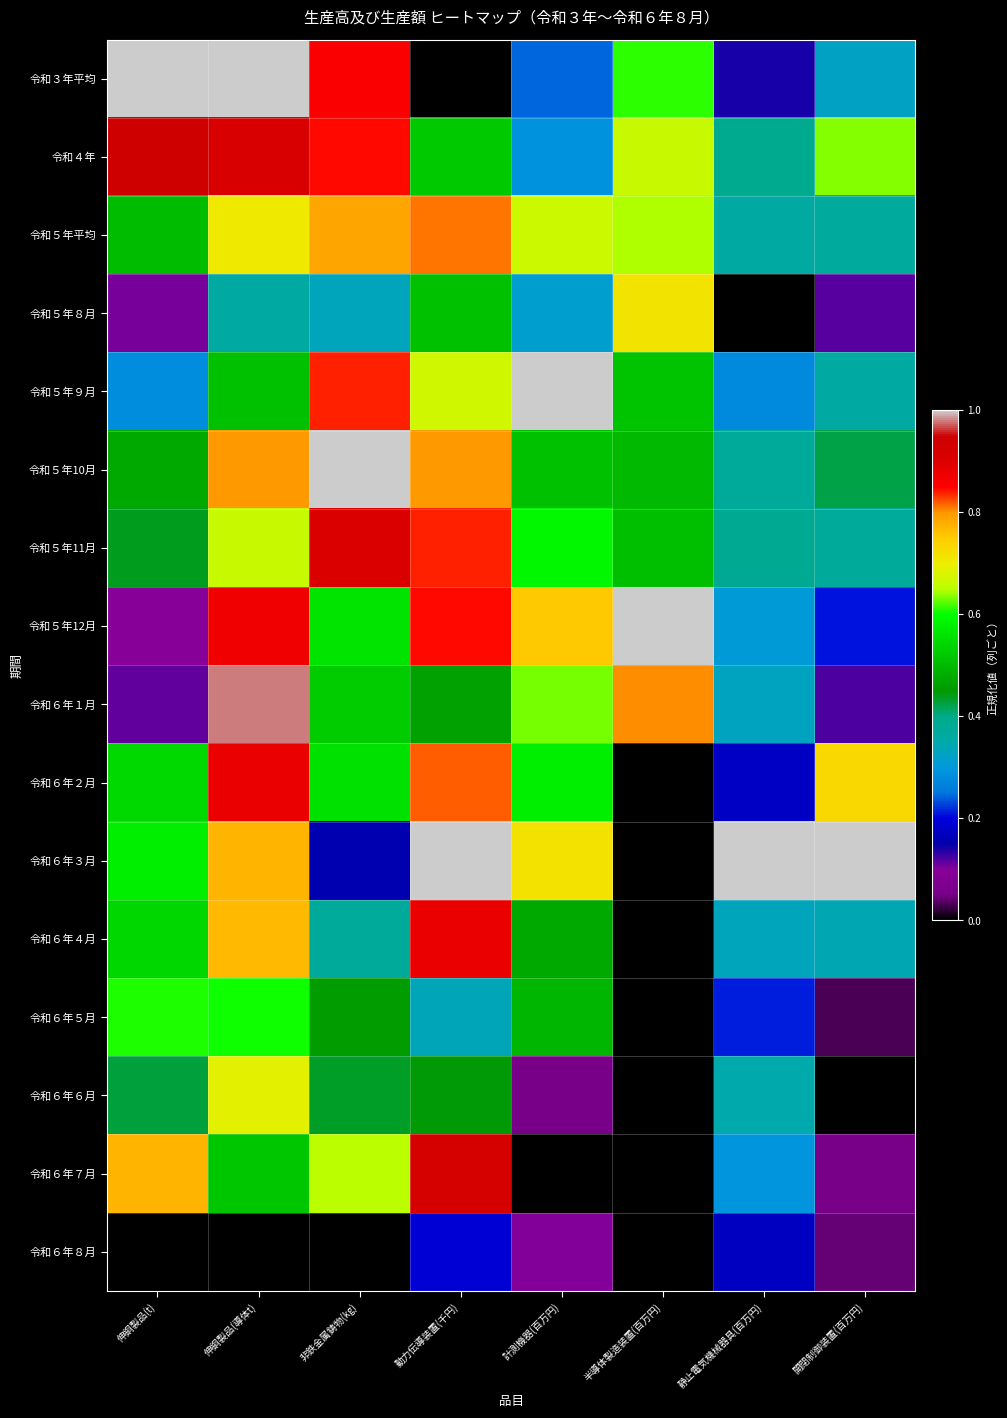

Which category has the highest value across all series?

伸銅製品(t)